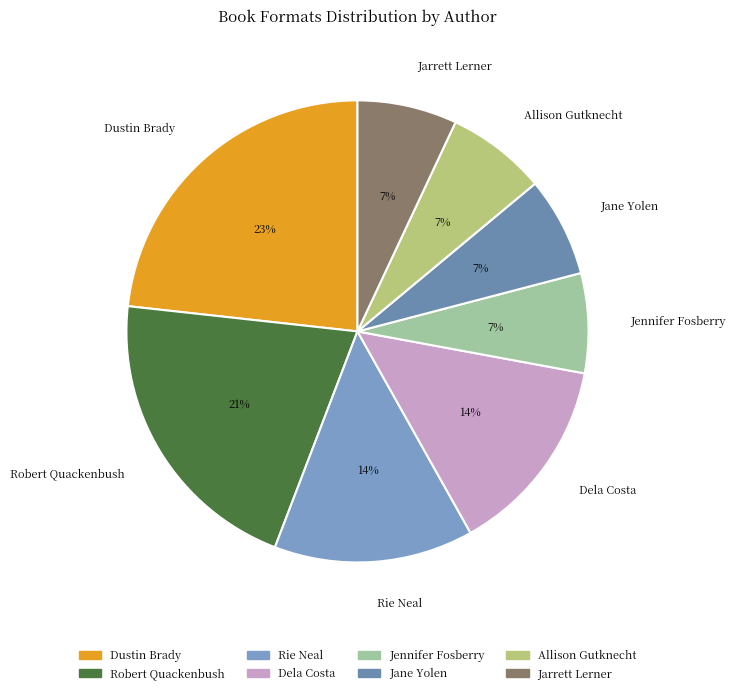

Is there a majority slice in this chart?

No